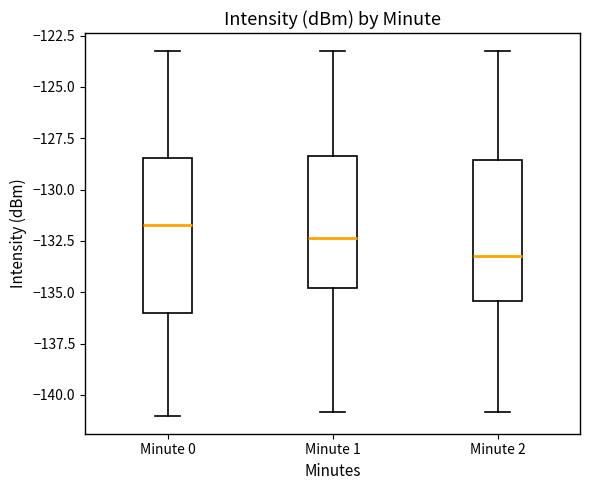

Where is the upper edge of the box for Minute 0 on the y-axis? The values are not printed on the chart, so give them approximately, as read against the axis.

-128.5